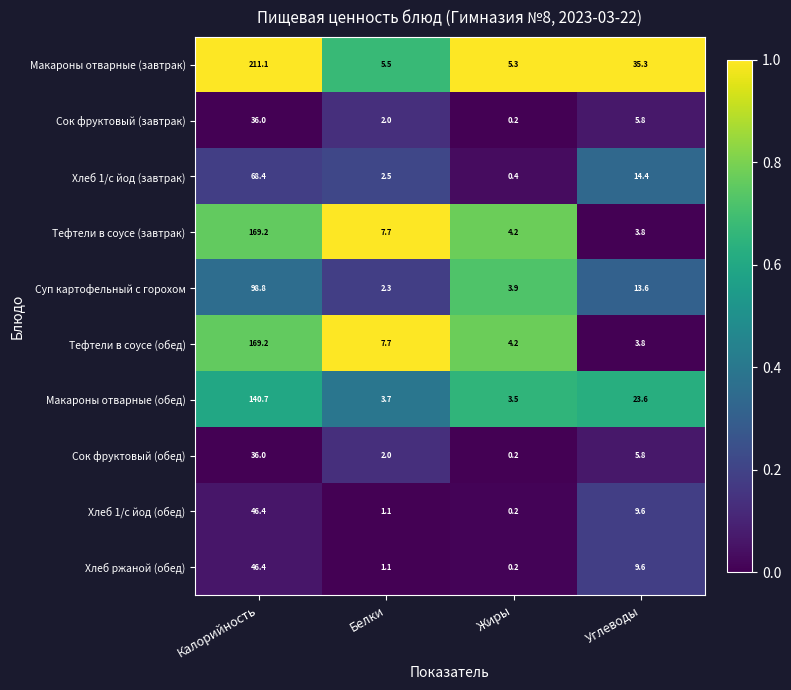

Which series changed the most between Жиры and Углеводы?

Макароны отварные (завтрак)